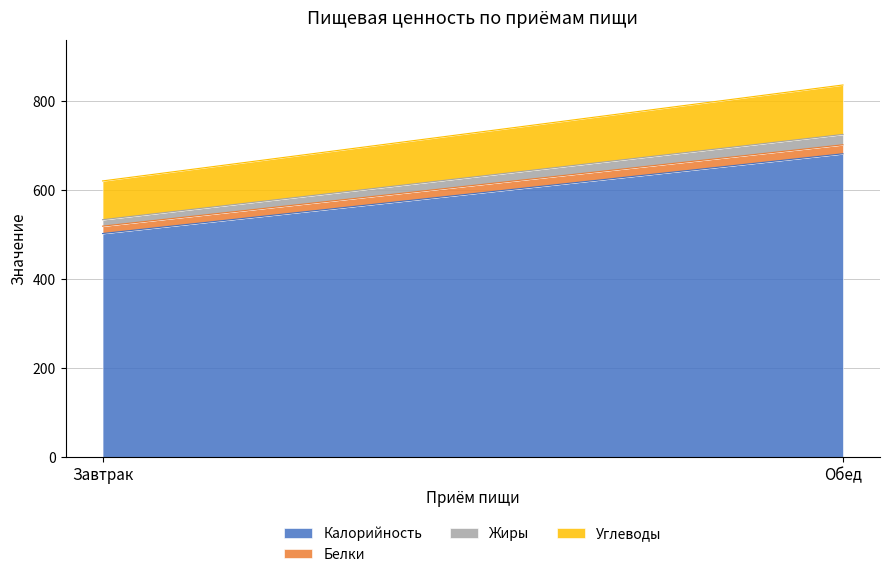

Reading left to right, extract all data points from this chart.

Калорийность: Завтрак=502.0	Обед=681.0
Белки: Завтрак=16.6	Обед=20.2
Жиры: Завтрак=14.5	Обед=23.3
Углеводы: Завтрак=87.0	Обед=111.0